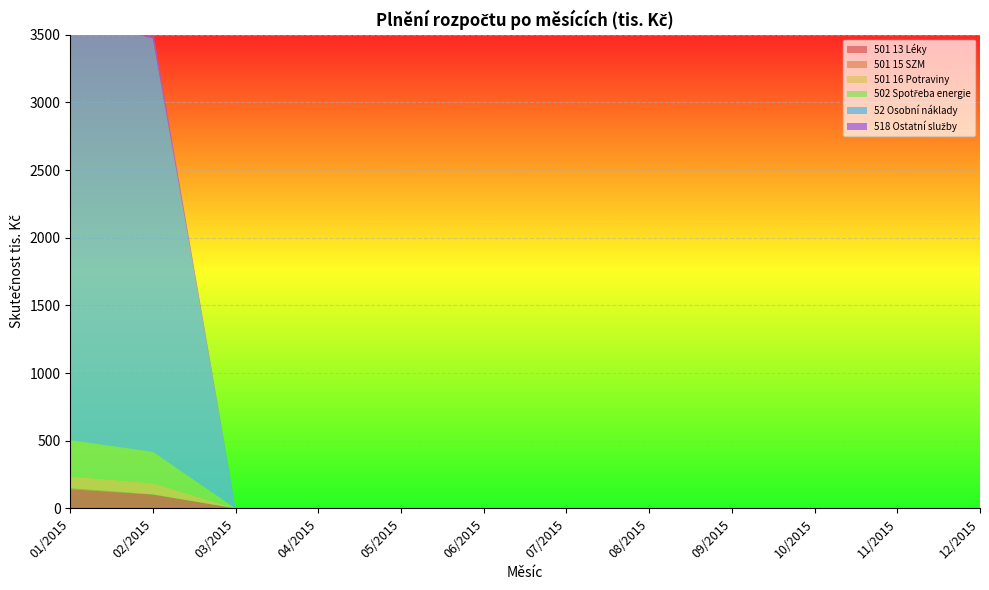

Reading right to left, extract all data points from this chart.

501 13 Léky: 0.0	0.0	0.0	0.0	0.0	0.0	0.0	0.0	0.0	0.0	102.0	141.9
501 15 SZM: 0.0	0.0	0.0	0.0	0.0	0.0	0.0	0.0	0.0	0.0	2.2	7.5
501 16 Potraviny: 0.0	0.0	0.0	0.0	0.0	0.0	0.0	0.0	0.0	0.0	81.5	86.2
502 Spotřeba energie: 0.0	0.0	0.0	0.0	0.0	0.0	0.0	0.0	0.0	0.0	231.8	269.0
52 Osobní náklady: 0.0	0.0	0.0	0.0	0.0	0.0	0.0	0.0	0.0	0.0	3054.8	3127.0
518 Ostatní služby: 0.0	0.0	0.0	0.0	0.0	0.0	0.0	0.0	0.0	0.0	63.9	76.3